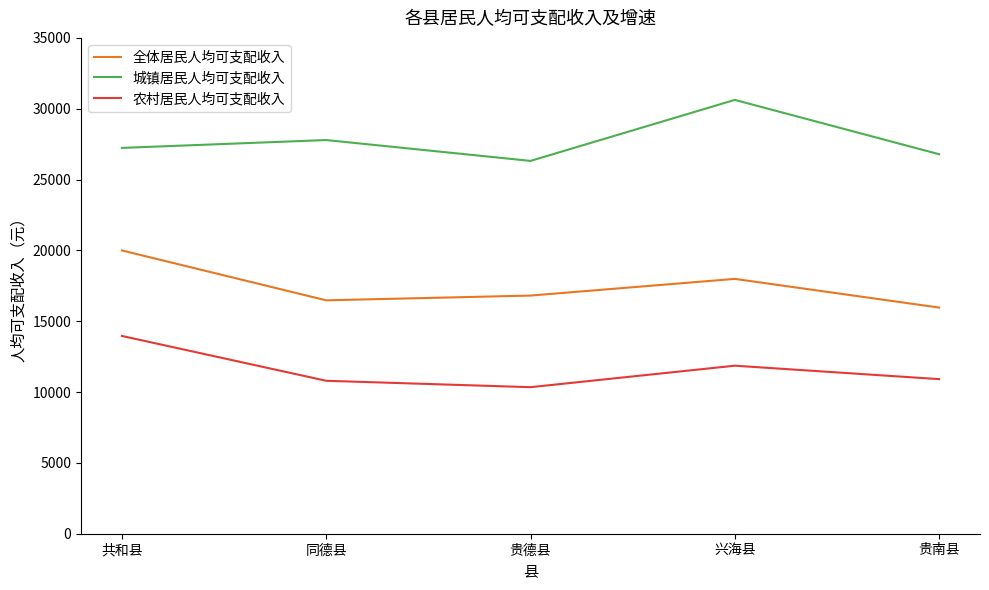

In 农村居民人均可支配收入, how many points are lower than both neighbors (excluding endpoints)?

1